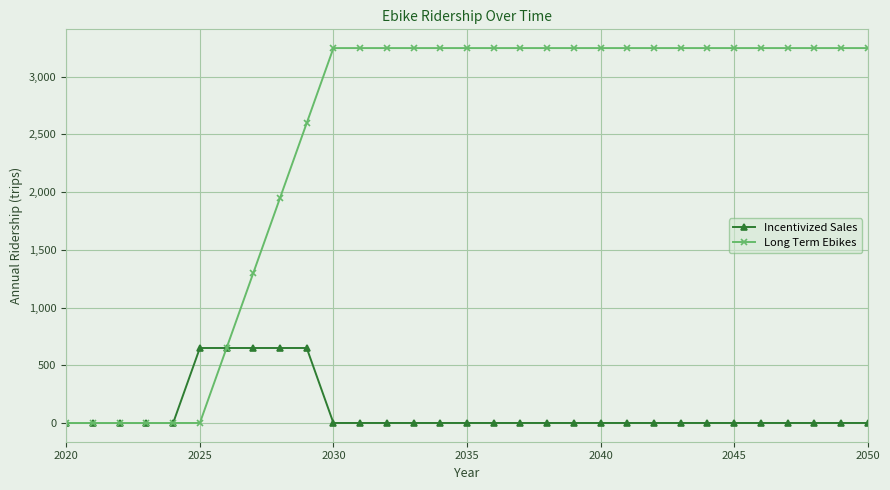

Which series has the largest range (max minus min)?

Long Term Ebikes